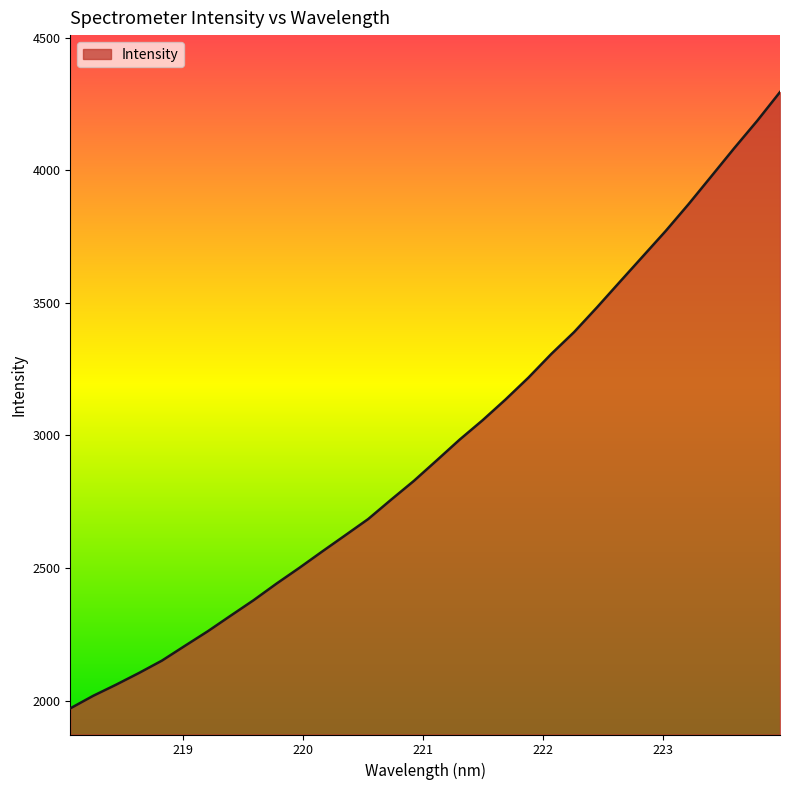

What is the minimum value shown in the chart?

1970.7